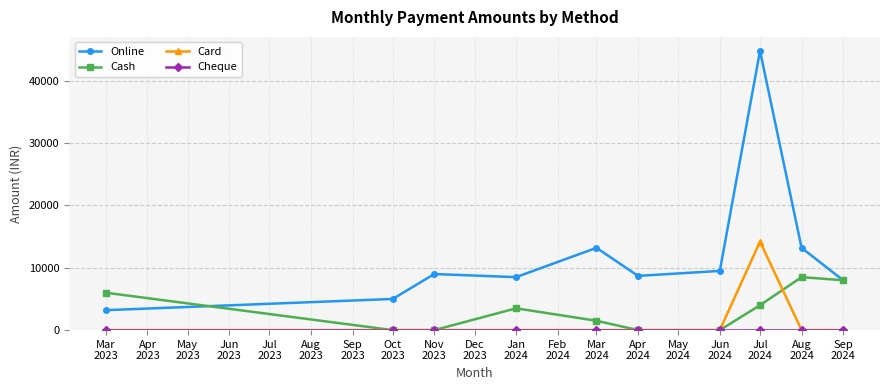

True or false: Card and Online cross at least once.

False